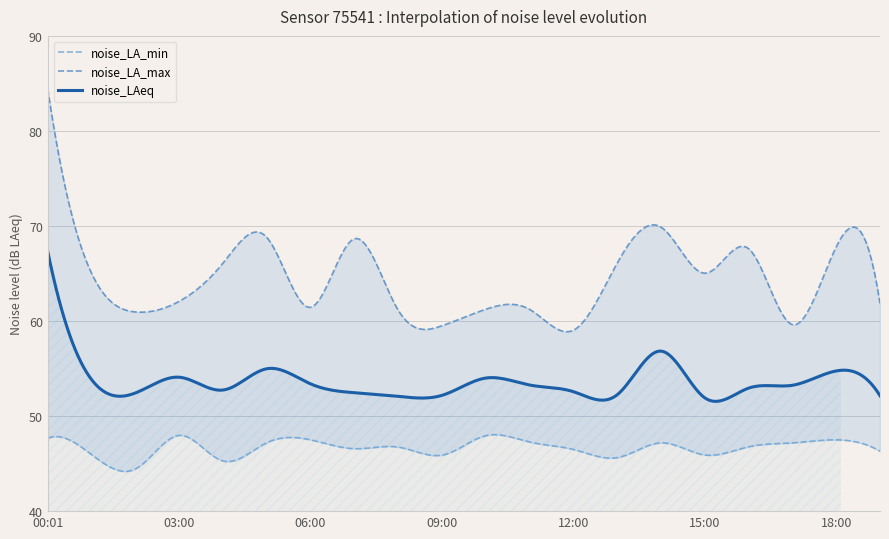

What is the difference between the noise_LA_max values at 05:00 and 19:00?

7.0